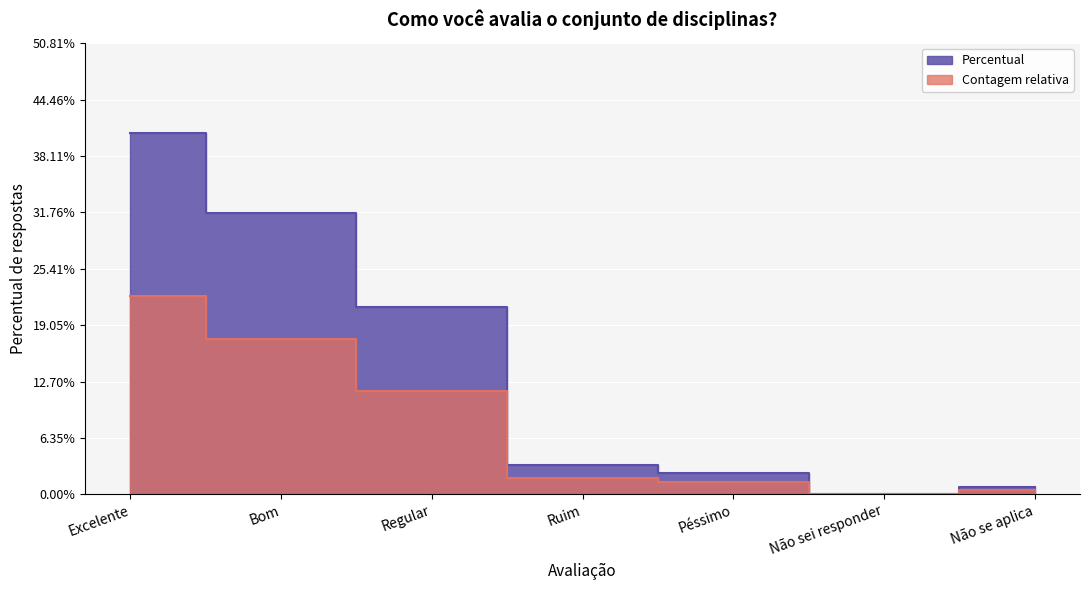

Which category has the highest value across all series?

Excelente